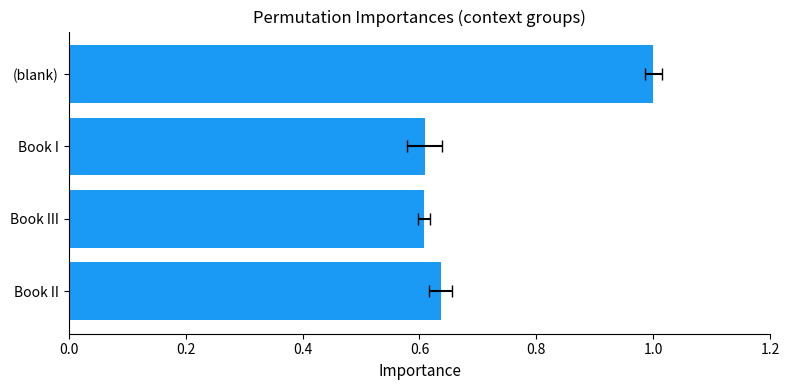

Reading right to left, list all the values displayed in this chart.

1.0	0.6	0.6	0.6